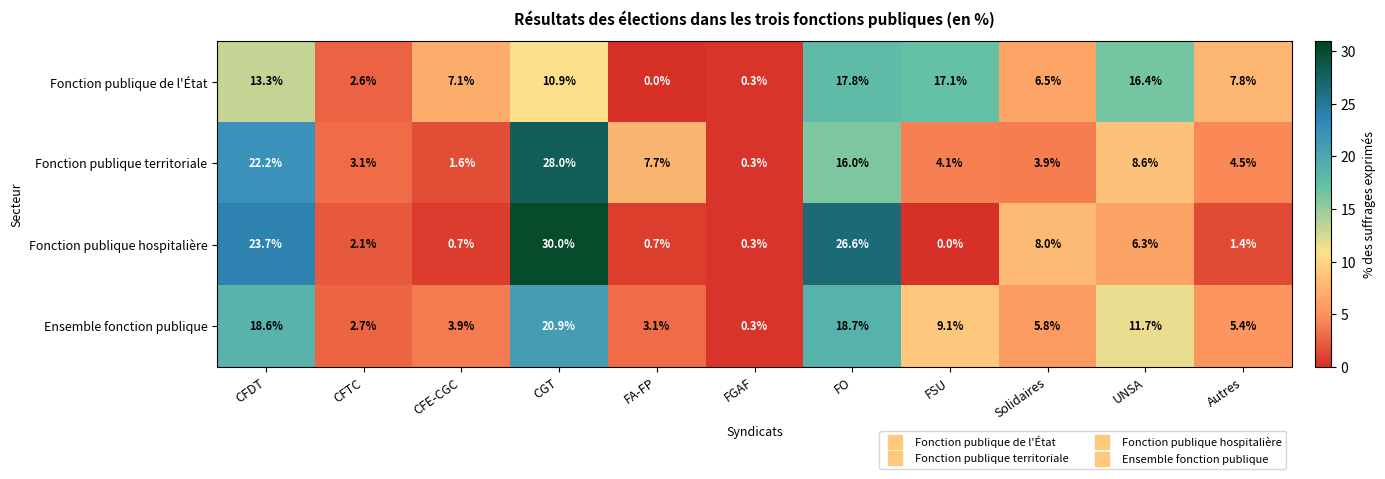

Is the value of Fonction publique hospitalière at CFTC greater than the value of Fonction publique territoriale at CFDT?

No